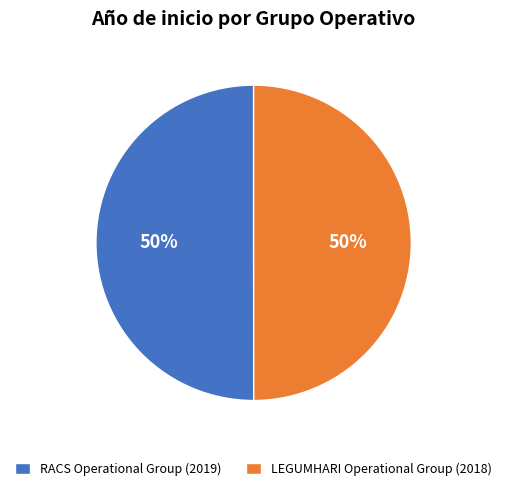

Is the sum of LEGUMHARI Operational Group and RACS Operational Group greater than half?

Yes